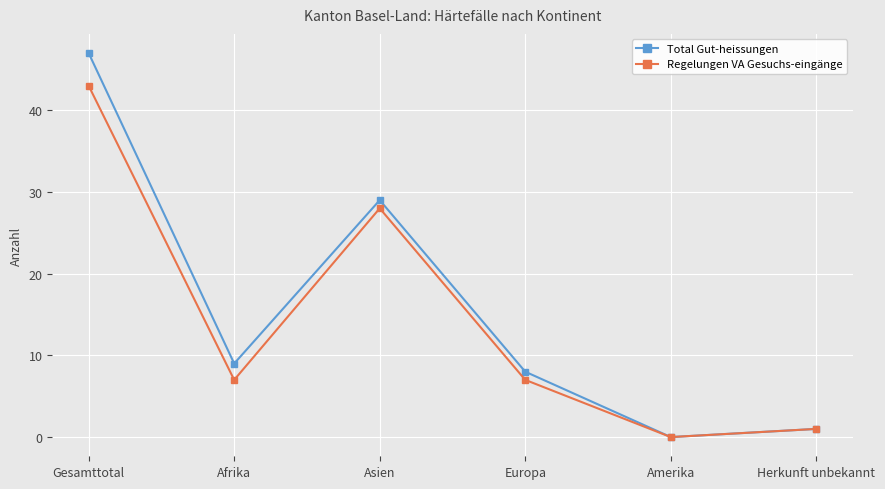

How many positive values does the Total Gut-heissungen series have?

5